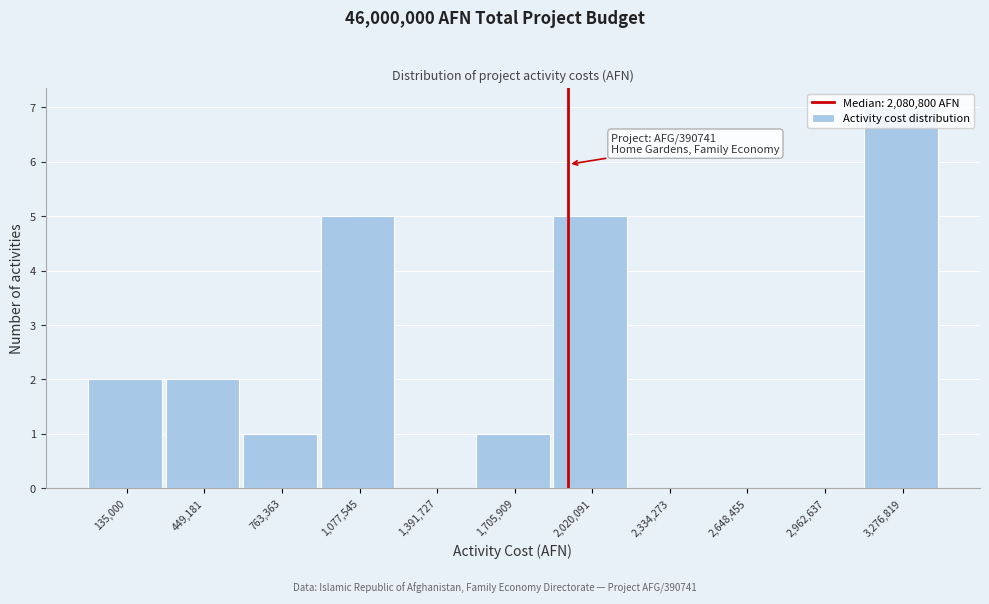

The value at 763,363 is 1. True or false?

True